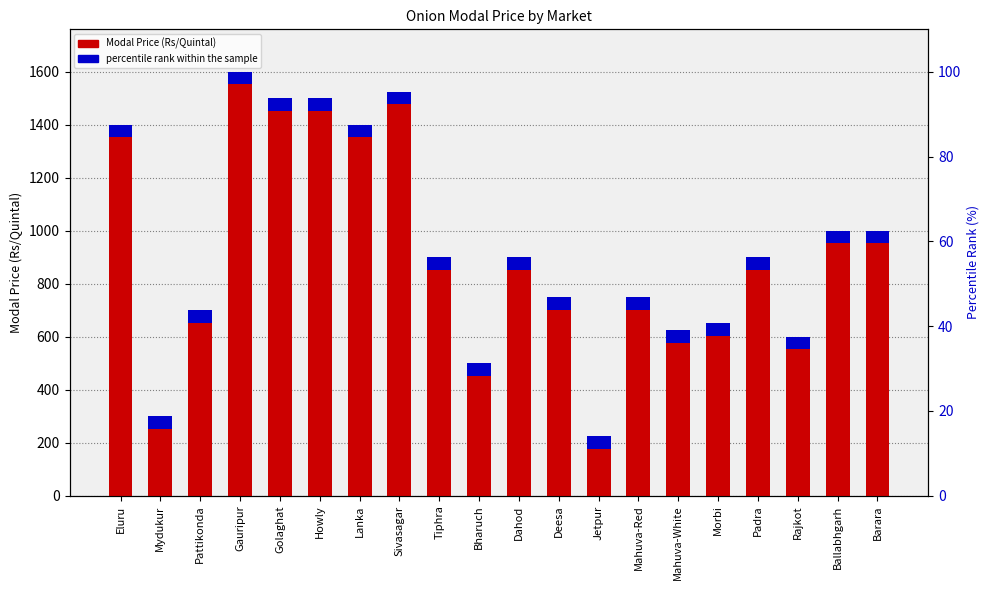

True or false: percentile rank within the sample has a value of 3 at Lanka.

True